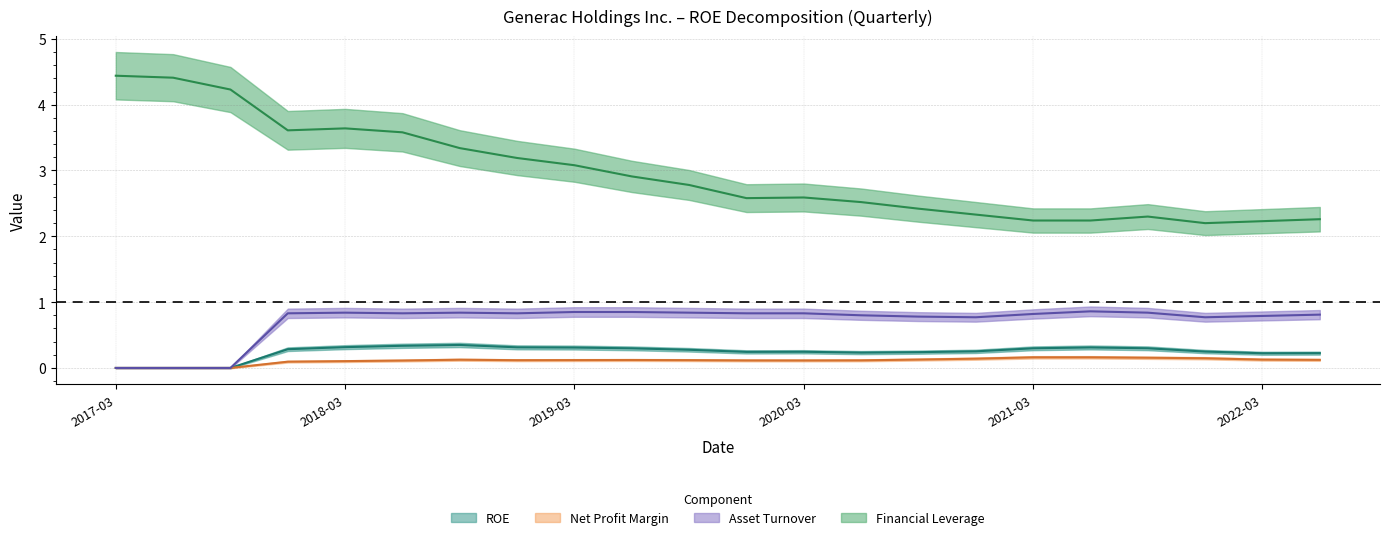

True or false: Asset Turnover and Financial Leverage intersect in this chart.

False